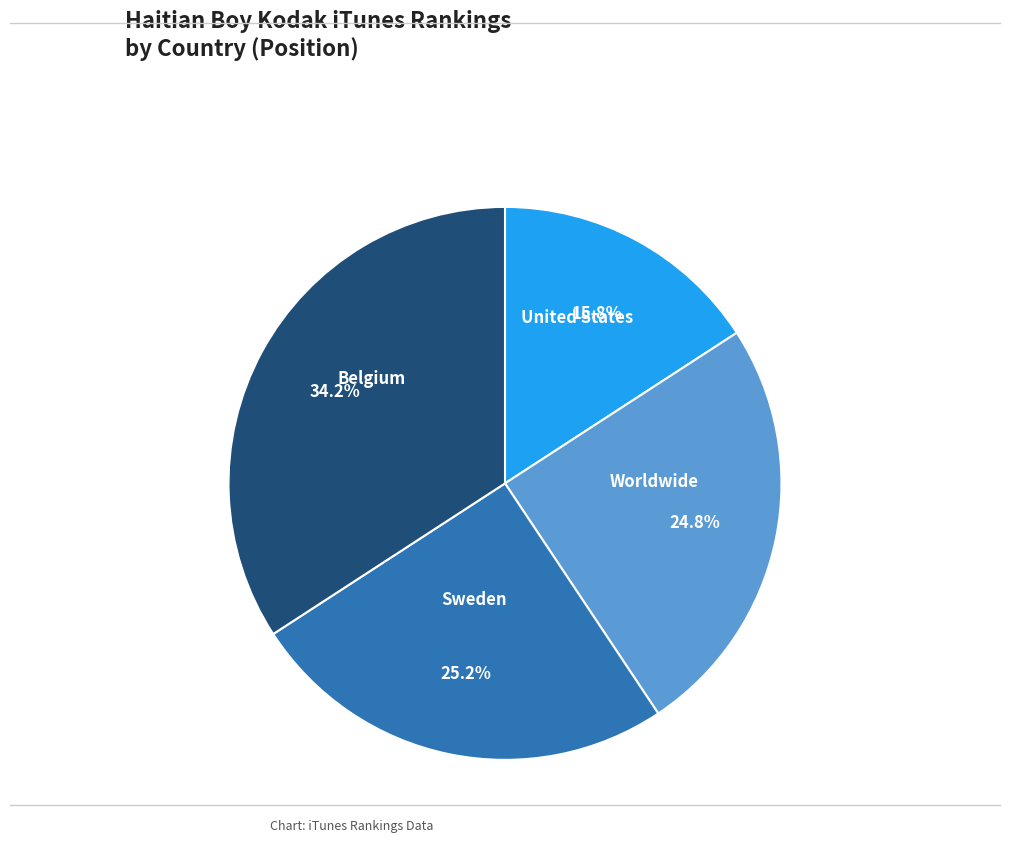

Approximately how many times larger is the value at United States compared to Belgium?

0.5